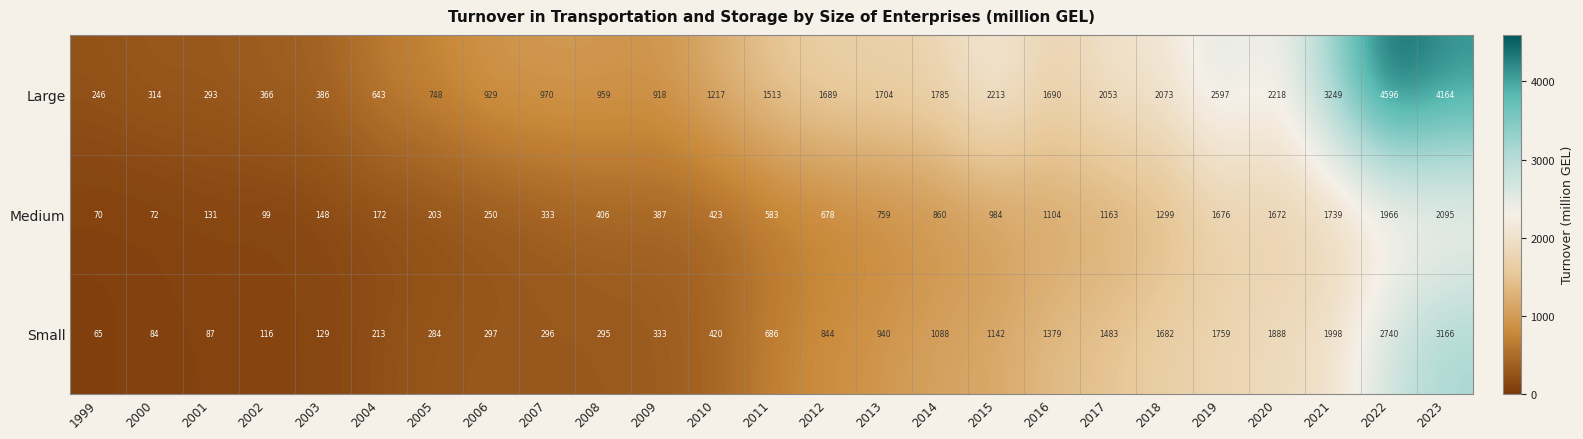

List the series in order of their overall mean, highest first.

Large, Small, Medium